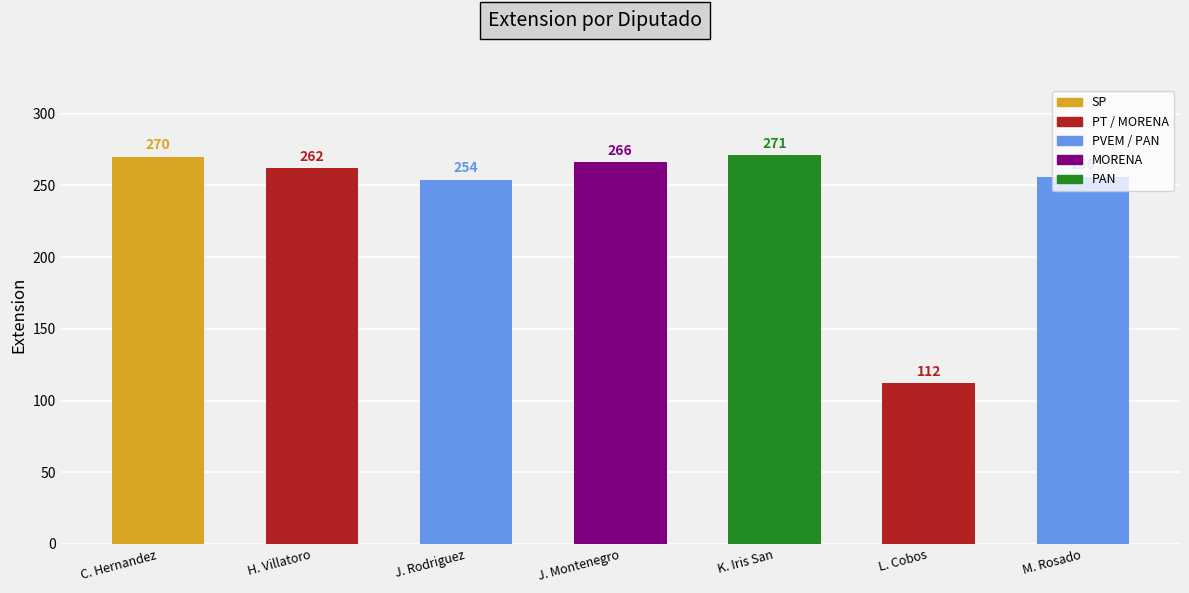

What is the difference between the values at J. Rodriguez and H. Villatoro?

8